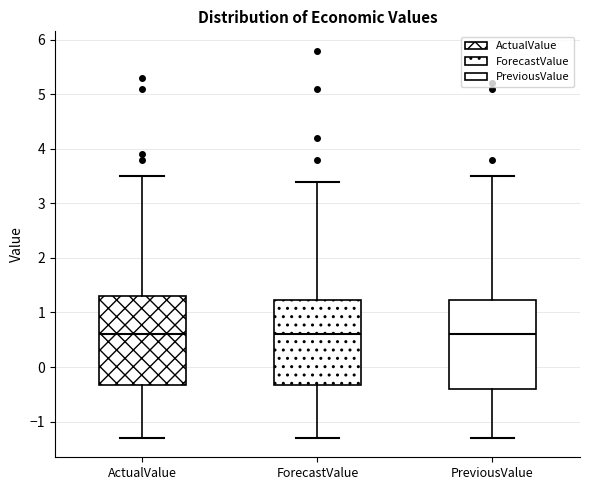

Reading left to right, read every box against the y-axis: the position of its median line, the range the box covers, and the ends of its whiskers. The values are not printed on the chart, so give them approximately, as read against the axis.

ActualValue: median 0.6, box -0.3 to 1.3, whiskers -1.3 to 3.5
ForecastValue: median 0.6, box -0.3 to 1.2, whiskers -1.3 to 3.4
PreviousValue: median 0.6, box -0.4 to 1.2, whiskers -1.3 to 3.5